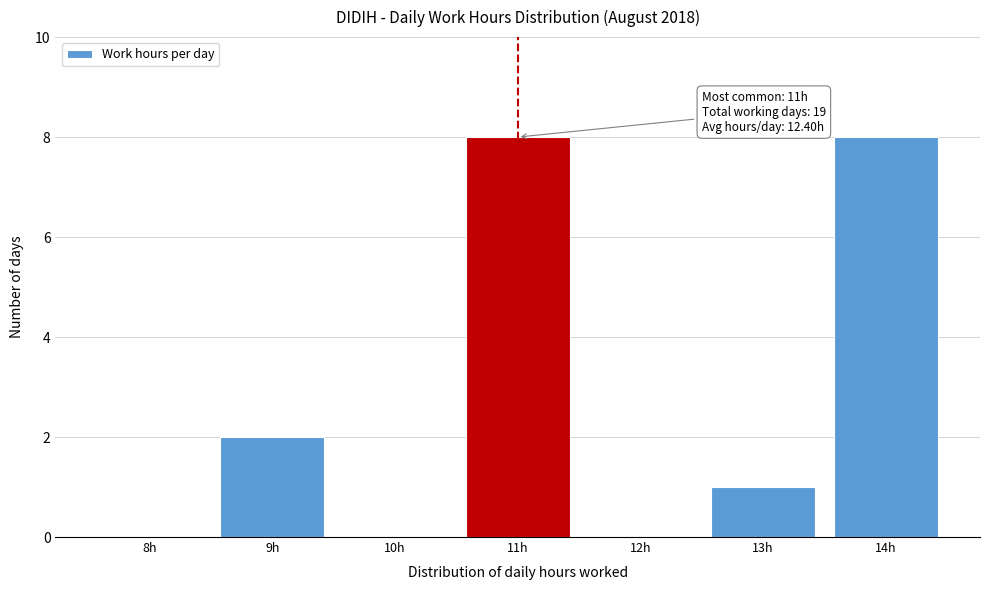

Reading left to right, extract all data points from this chart.

8h=0	9h=2	10h=0	11h=8	12h=0	13h=1	14h=8